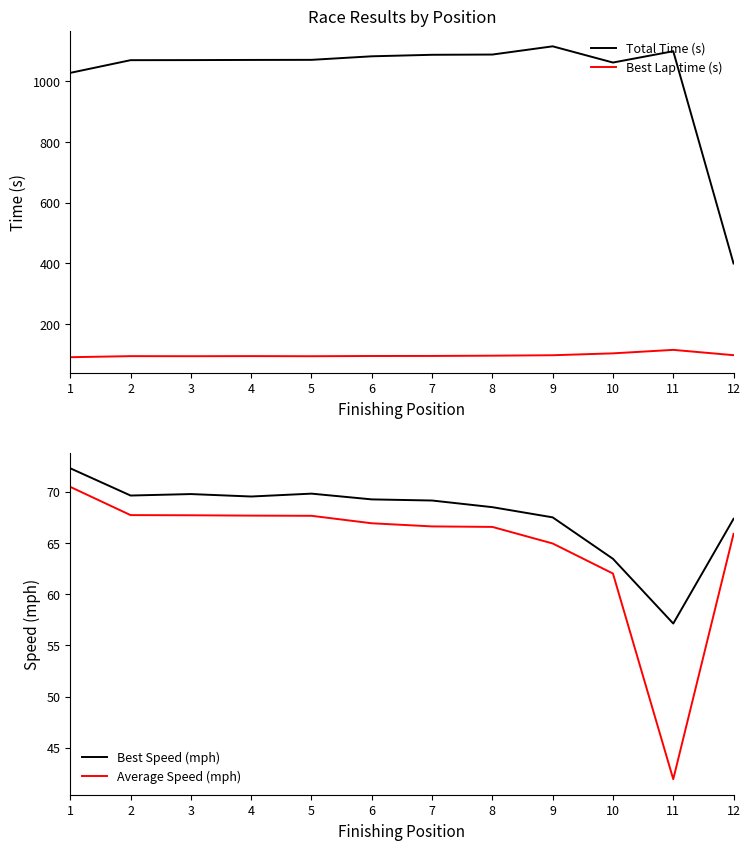

What is the value of the Best Speed (mph) point at the 1st from the left?

72.3